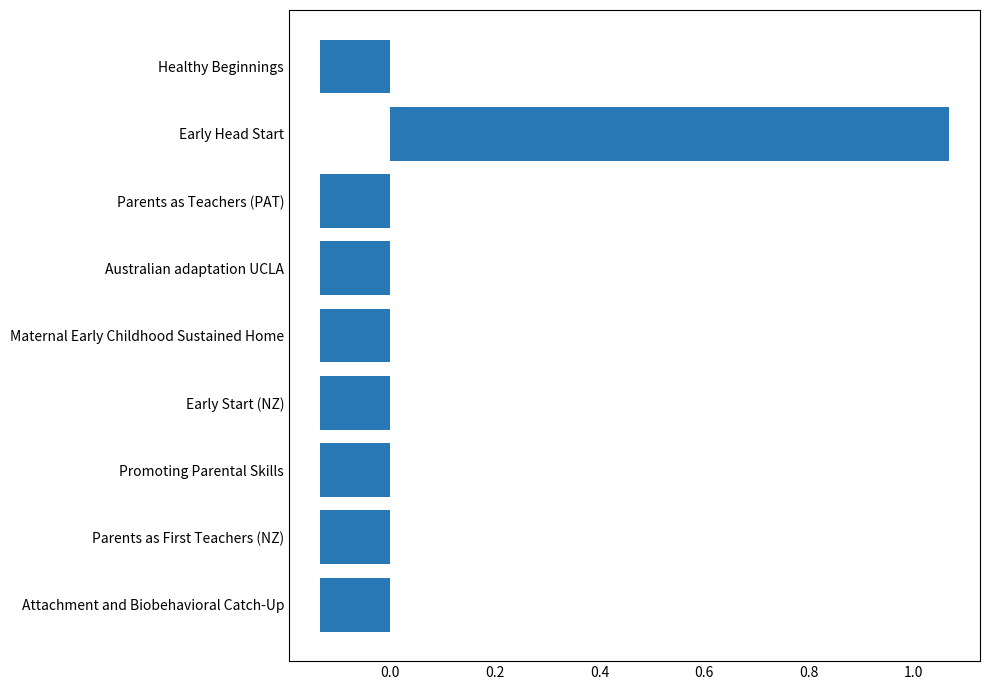

The value at Parents as First Teachers (NZ) is -0.2. True or false?

False